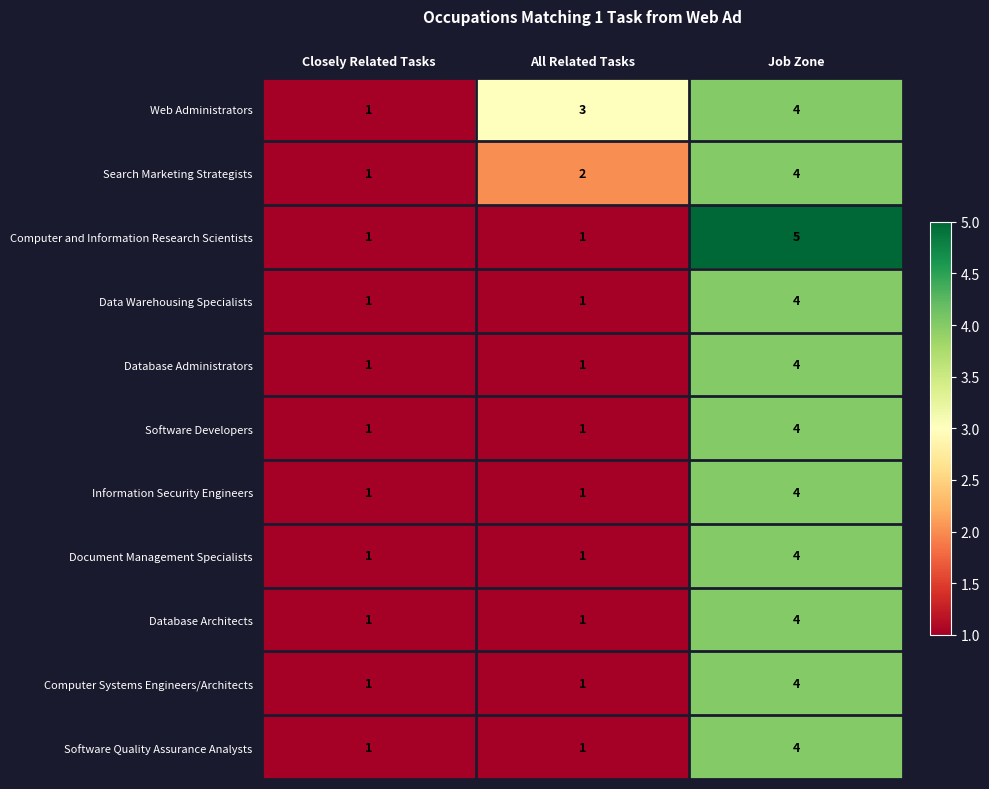

What is the total value across all series at All Related Tasks?

14